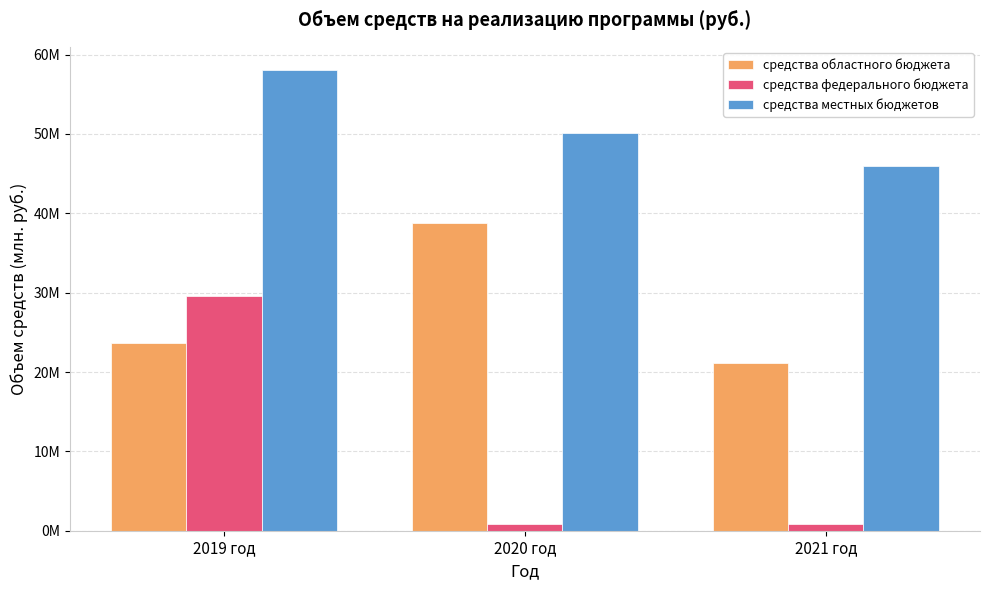

List the series in order of their overall mean, highest first.

средства местных бюджетов, средства областного бюджета, средства федерального бюджета